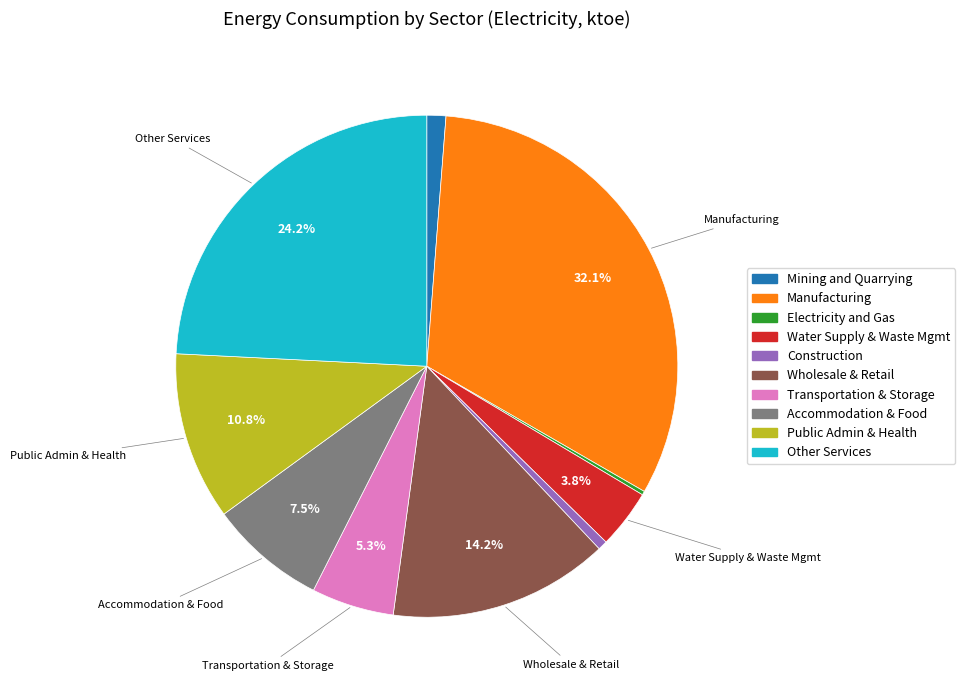

Is there a majority slice in this chart?

No